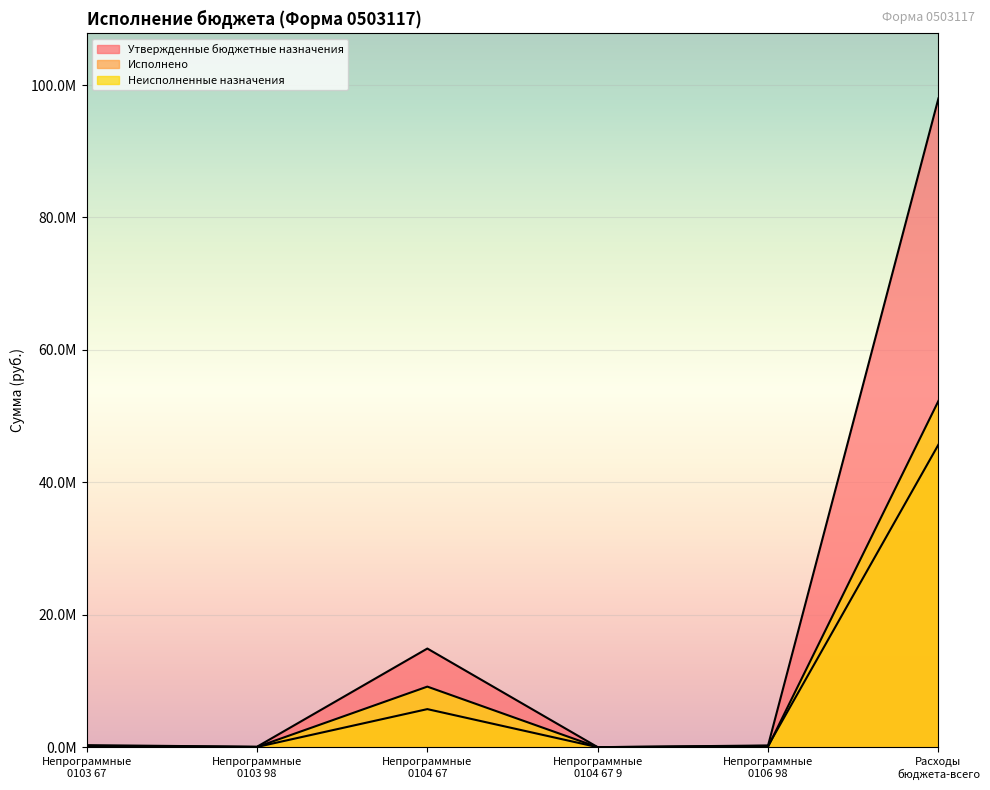

The Утвержденные бюджетные назначения series shows 5640.7 at Непрограммные
0104 67 9. True or false?

False